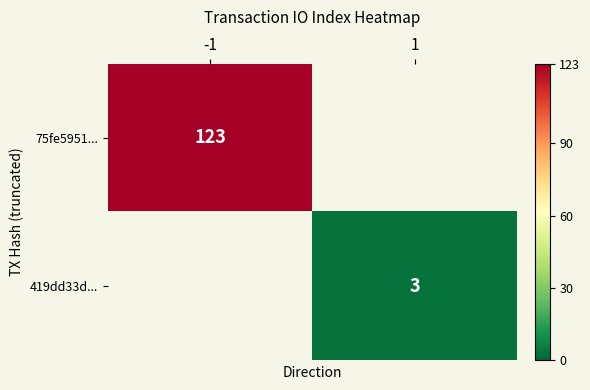

Is the value of 75fe5951... at -1 greater than the value of 419dd33d... at 1?

Yes